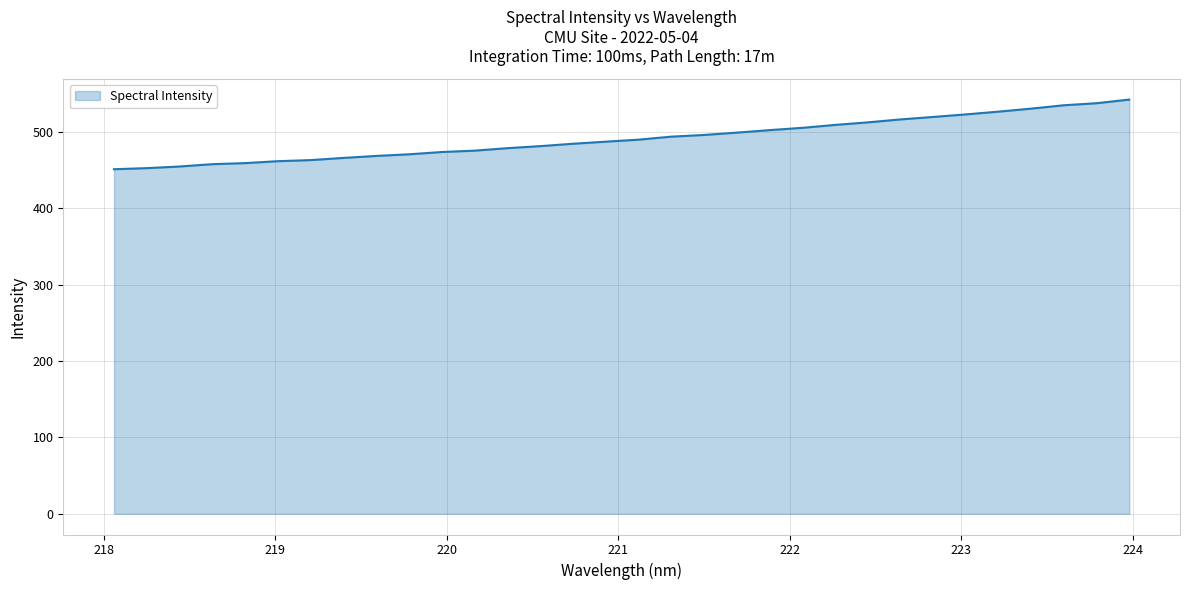

What is the difference between the maximum and minimum values?

91.2